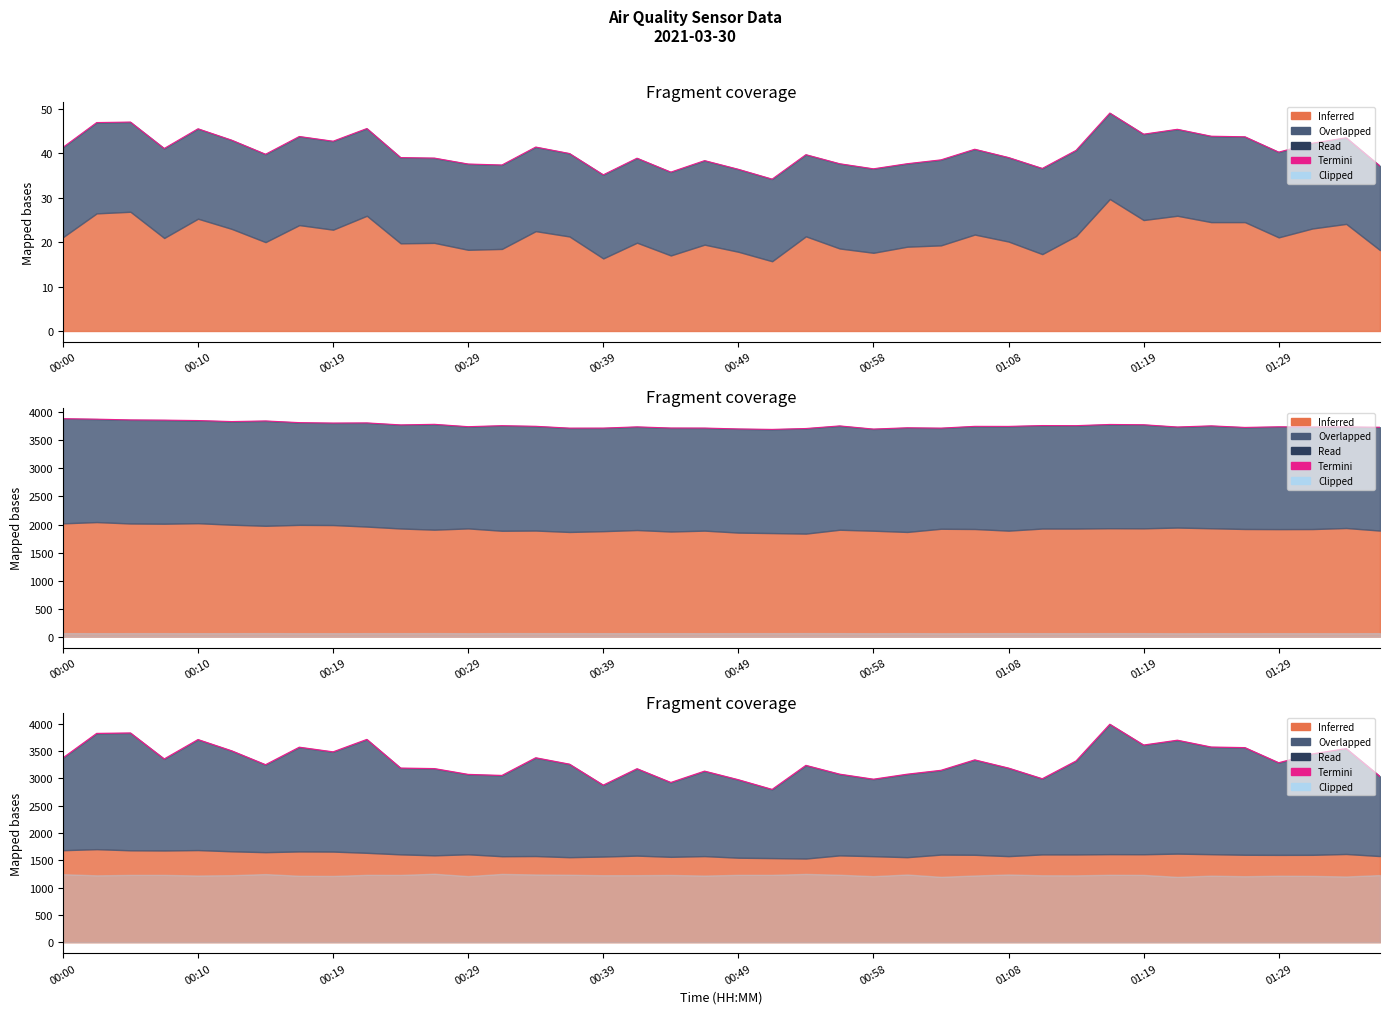

The chart shows a value of 3987.8 at 31. True or false?

True